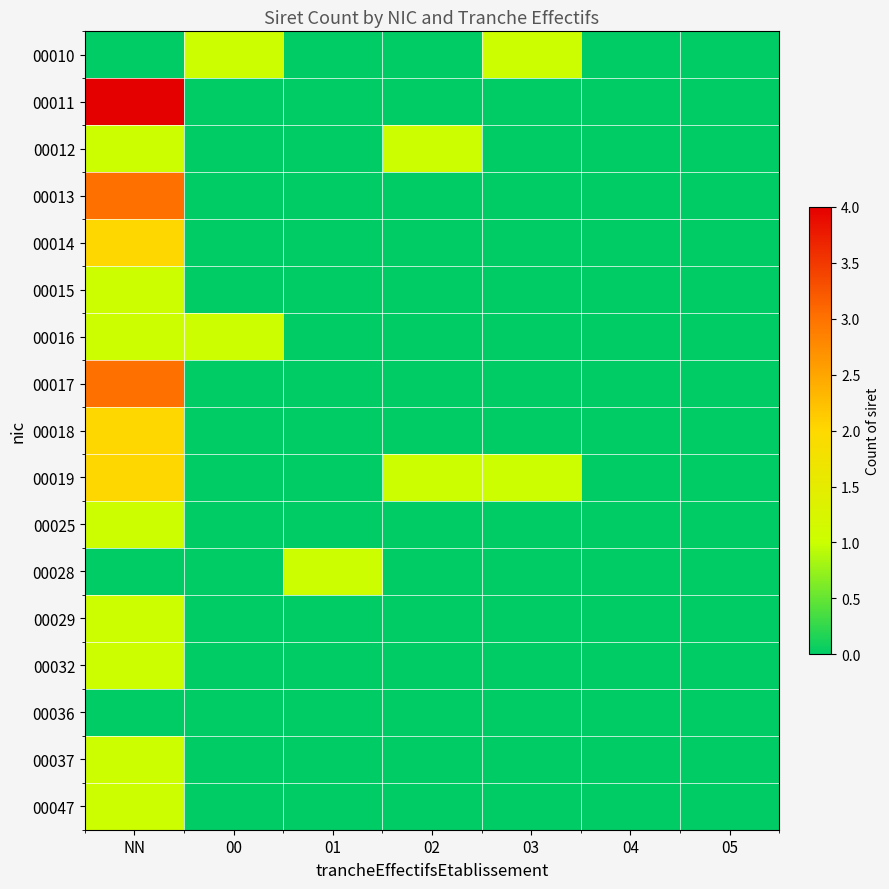

Reading left to right, transcribe all the data shown in this chart.

00010: NN=0	00=1	01=0	02=0	03=1	04=0	05=0
00011: NN=4	00=0	01=0	02=0	03=0	04=0	05=0
00012: NN=1	00=0	01=0	02=1	03=0	04=0	05=0
00013: NN=3	00=0	01=0	02=0	03=0	04=0	05=0
00014: NN=2	00=0	01=0	02=0	03=0	04=0	05=0
00015: NN=1	00=0	01=0	02=0	03=0	04=0	05=0
00016: NN=1	00=1	01=0	02=0	03=0	04=0	05=0
00017: NN=3	00=0	01=0	02=0	03=0	04=0	05=0
00018: NN=2	00=0	01=0	02=0	03=0	04=0	05=0
00019: NN=2	00=0	01=0	02=1	03=1	04=0	05=0
00025: NN=1	00=0	01=0	02=0	03=0	04=0	05=0
00028: NN=0	00=0	01=1	02=0	03=0	04=0	05=0
00029: NN=1	00=0	01=0	02=0	03=0	04=0	05=0
00032: NN=1	00=0	01=0	02=0	03=0	04=0	05=0
00036: NN=0	00=0	01=0	02=0	03=0	04=0	05=0
00037: NN=1	00=0	01=0	02=0	03=0	04=0	05=0
00047: NN=1	00=0	01=0	02=0	03=0	04=0	05=0